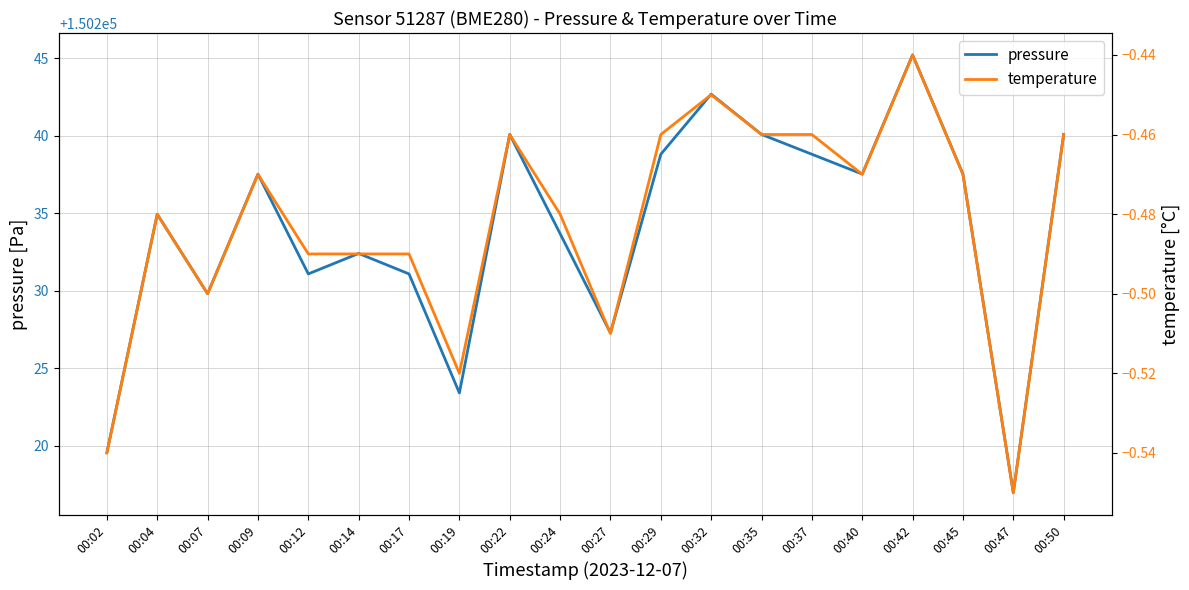

What are all the series names shown in the legend?

pressure, temperature